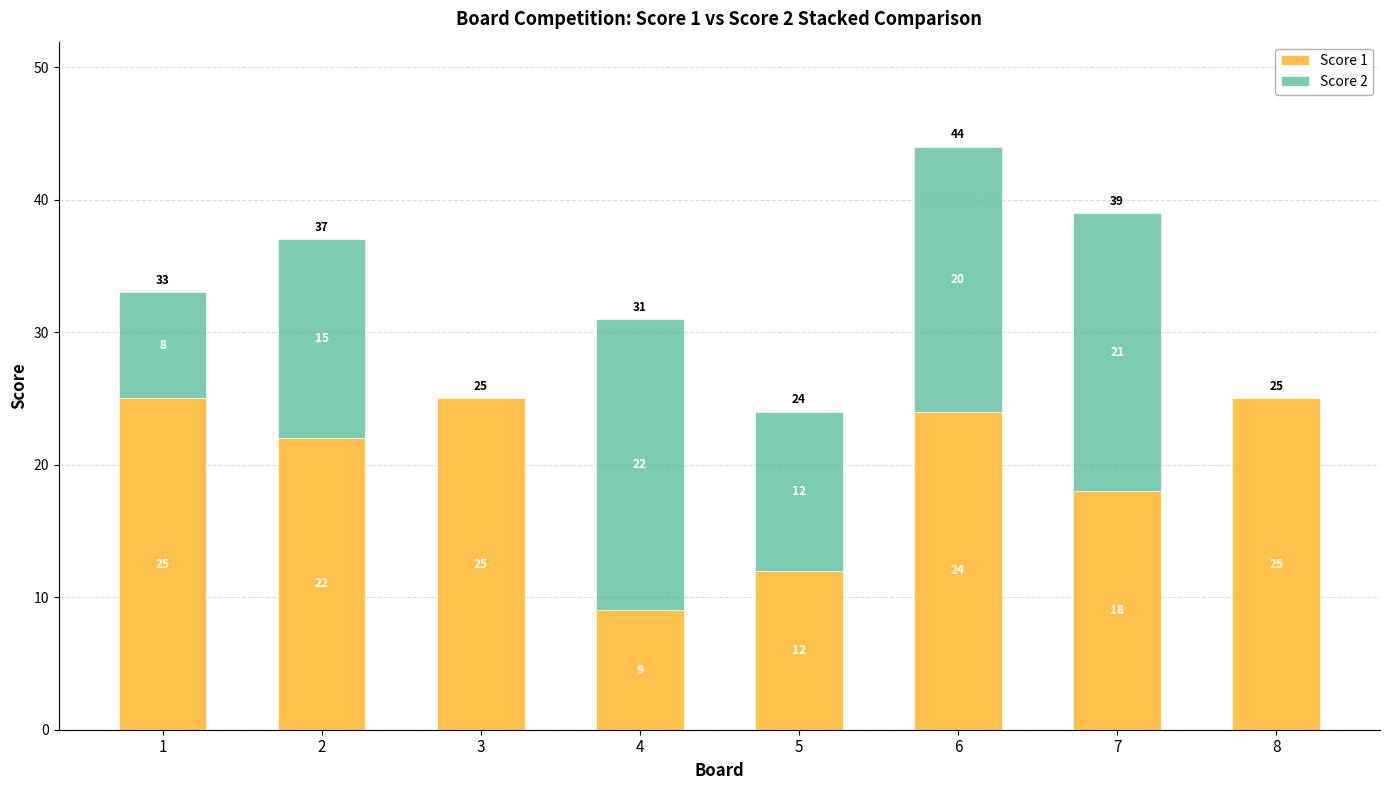

At which category is the sum across all series the highest?

6